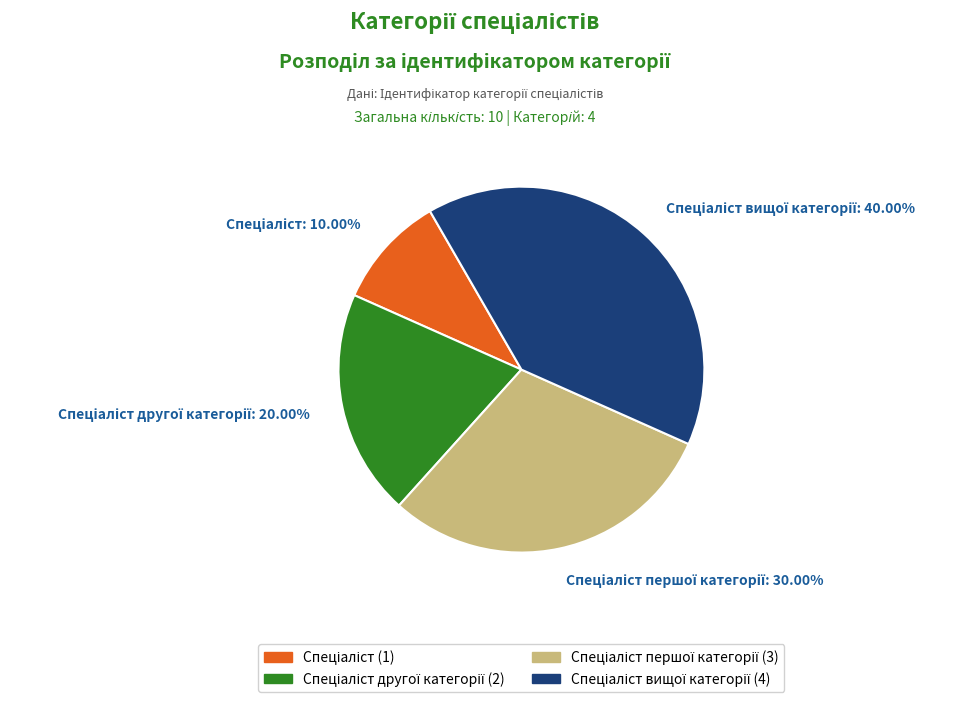

Does any single category account for the majority?

No